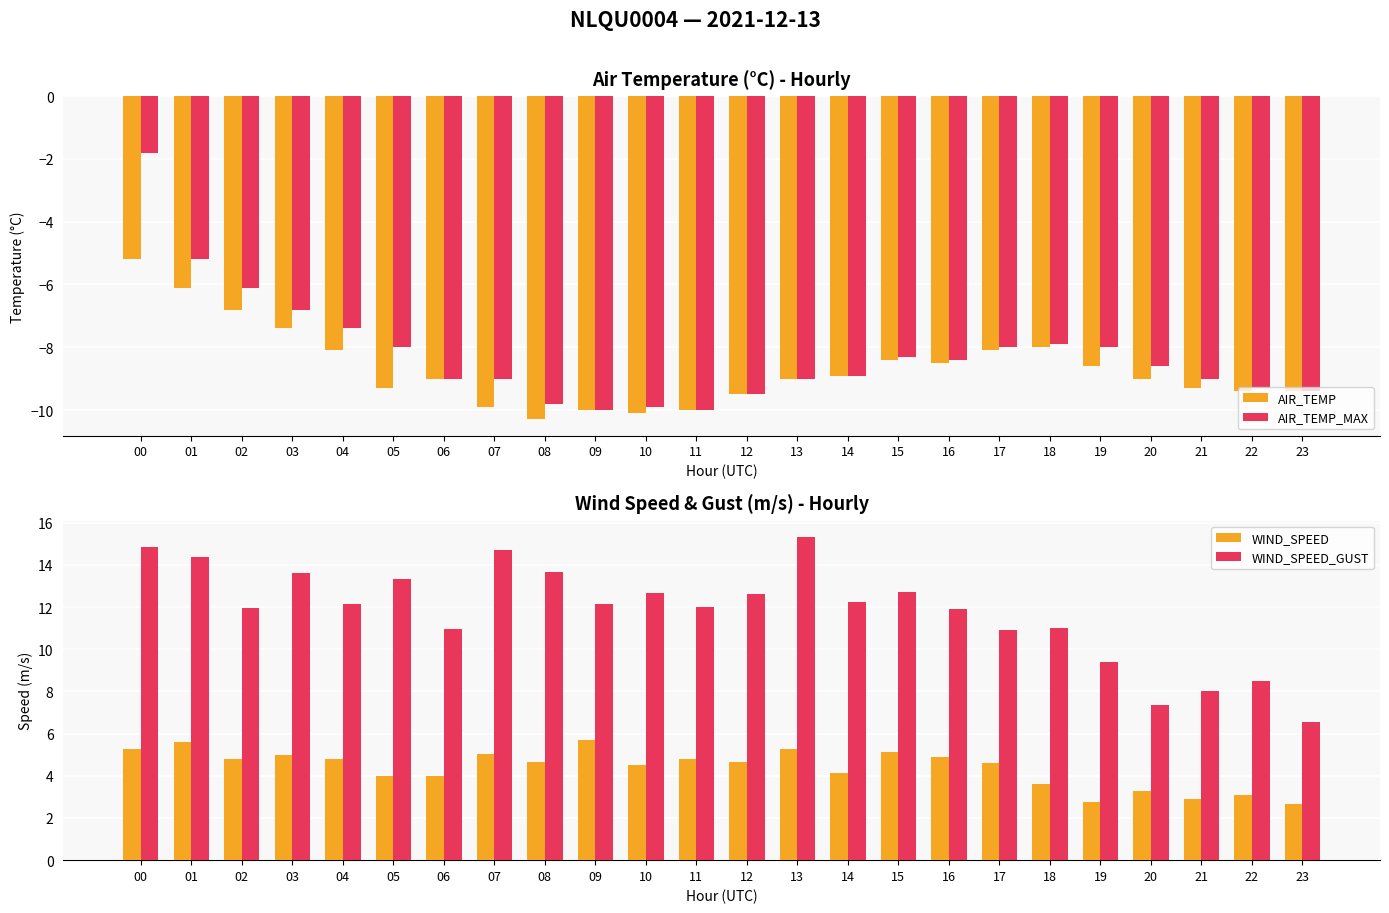

What is the total value across all series at 19?

-4.4